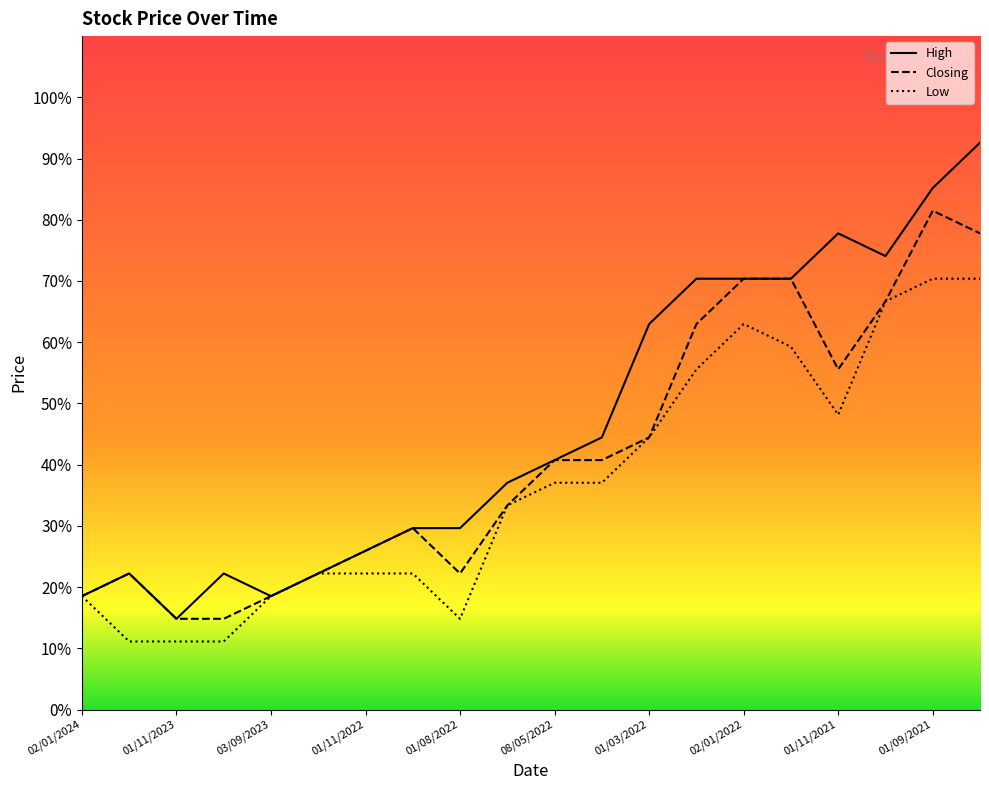

What is the sum of all High values?

9.3